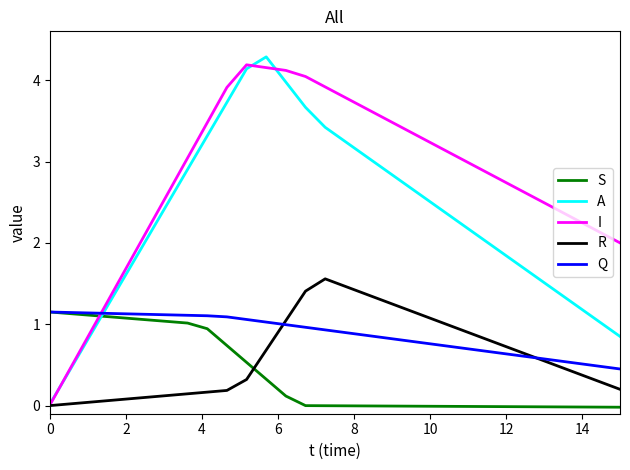

Which series has the largest total across all categories?

I